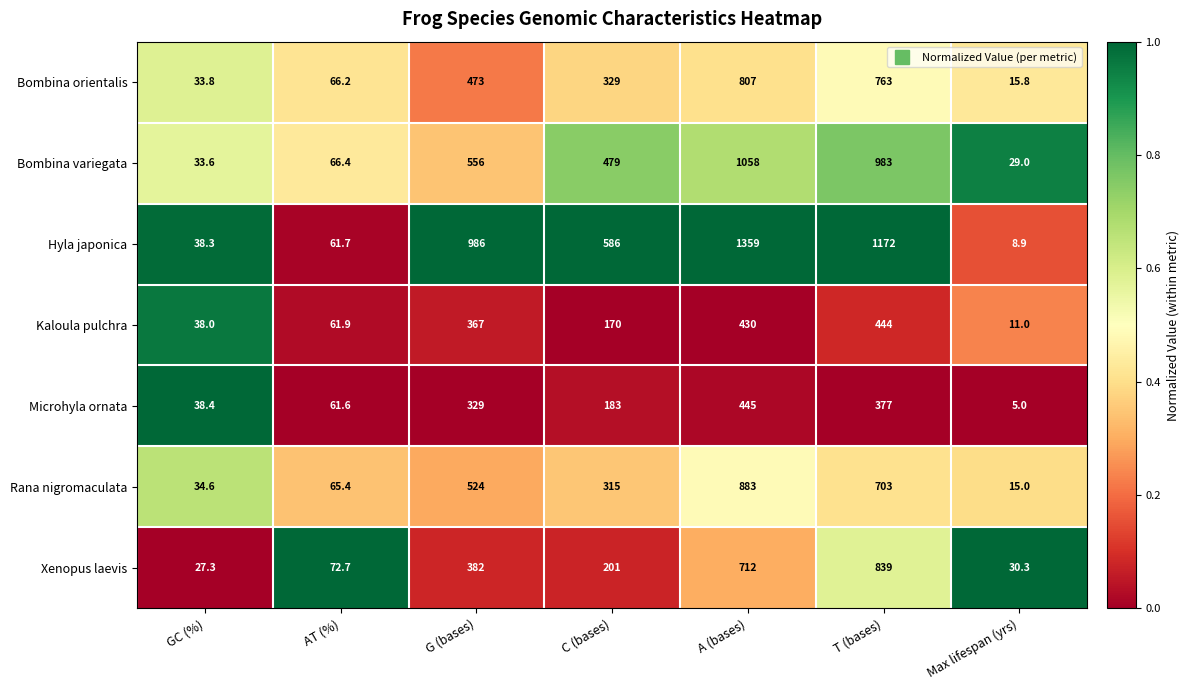

Which series changed the most between GC (%) and G (bases)?

Hyla japonica